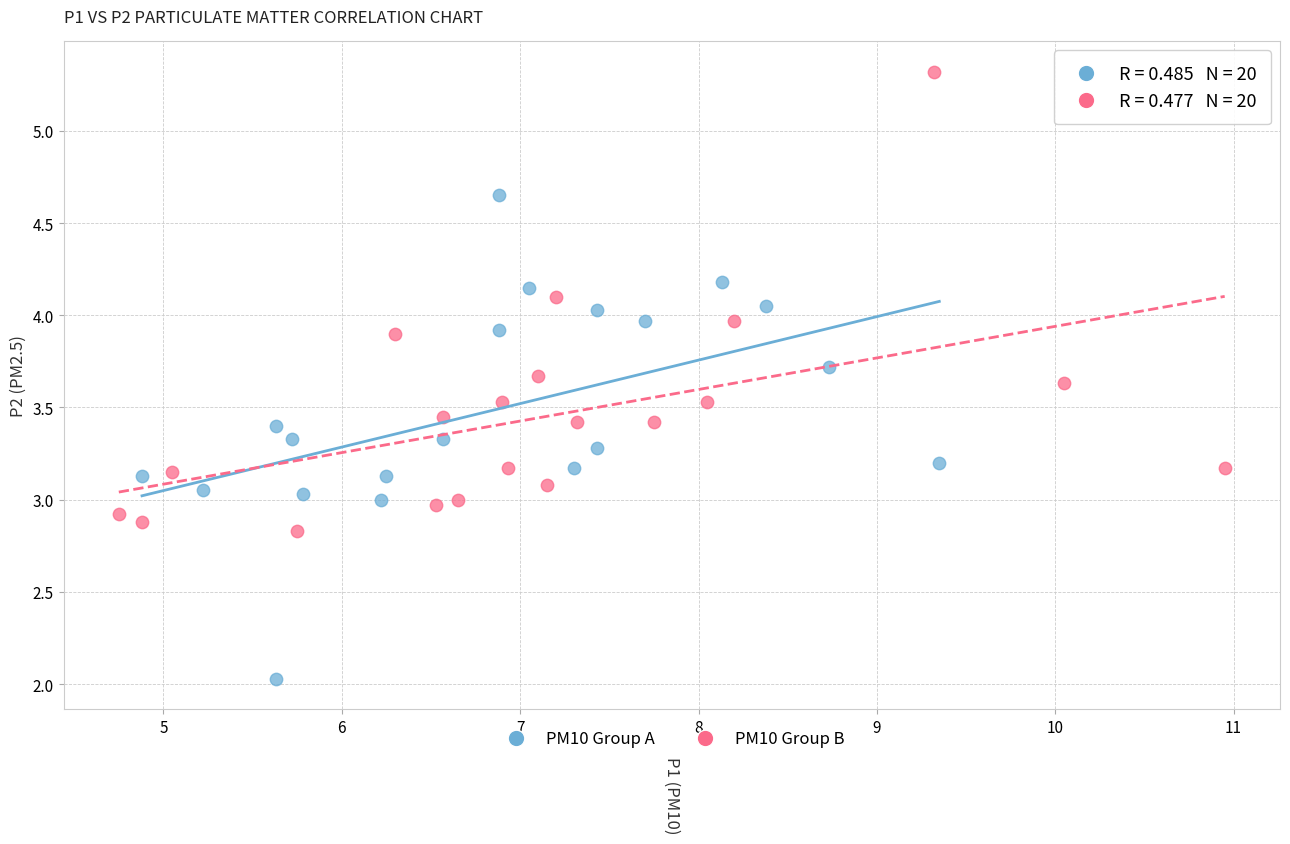

Which series reaches the minimum Y coordinate?

PM10 Group A